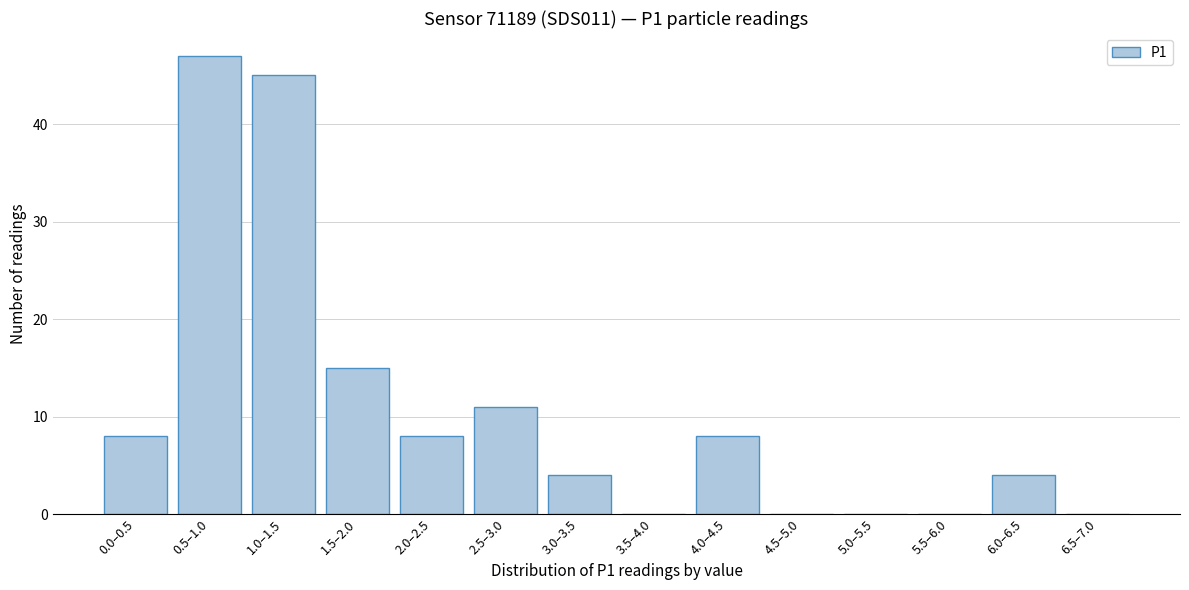

Reading right to left, what are all the values shown in this chart?

6.5–7.0=0	6.0–6.5=4	5.5–6.0=0	5.0–5.5=0	4.5–5.0=0	4.0–4.5=8	3.5–4.0=0	3.0–3.5=4	2.5–3.0=11	2.0–2.5=8	1.5–2.0=15	1.0–1.5=45	0.5–1.0=47	0.0–0.5=8